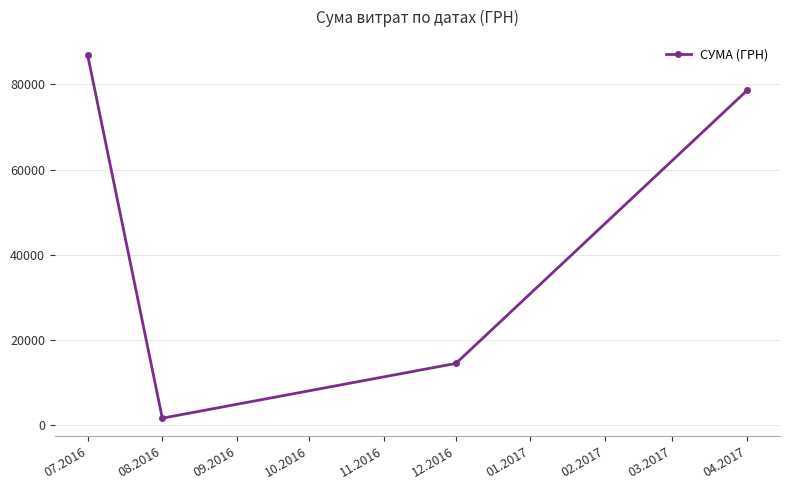

What is the minimum value shown in the chart?

1681.0